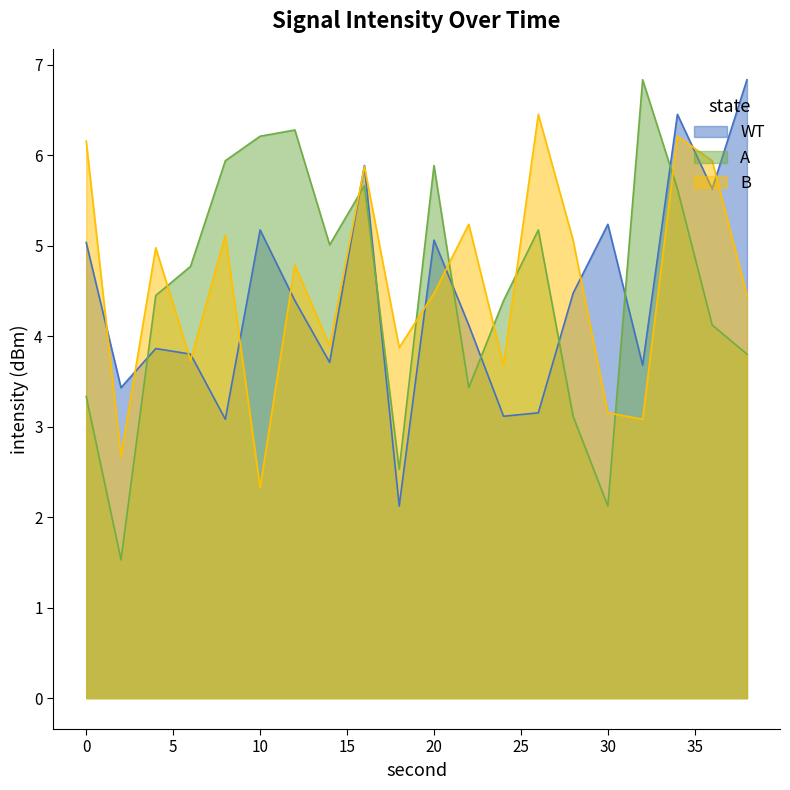

How many data points in WT are less than 4?

9